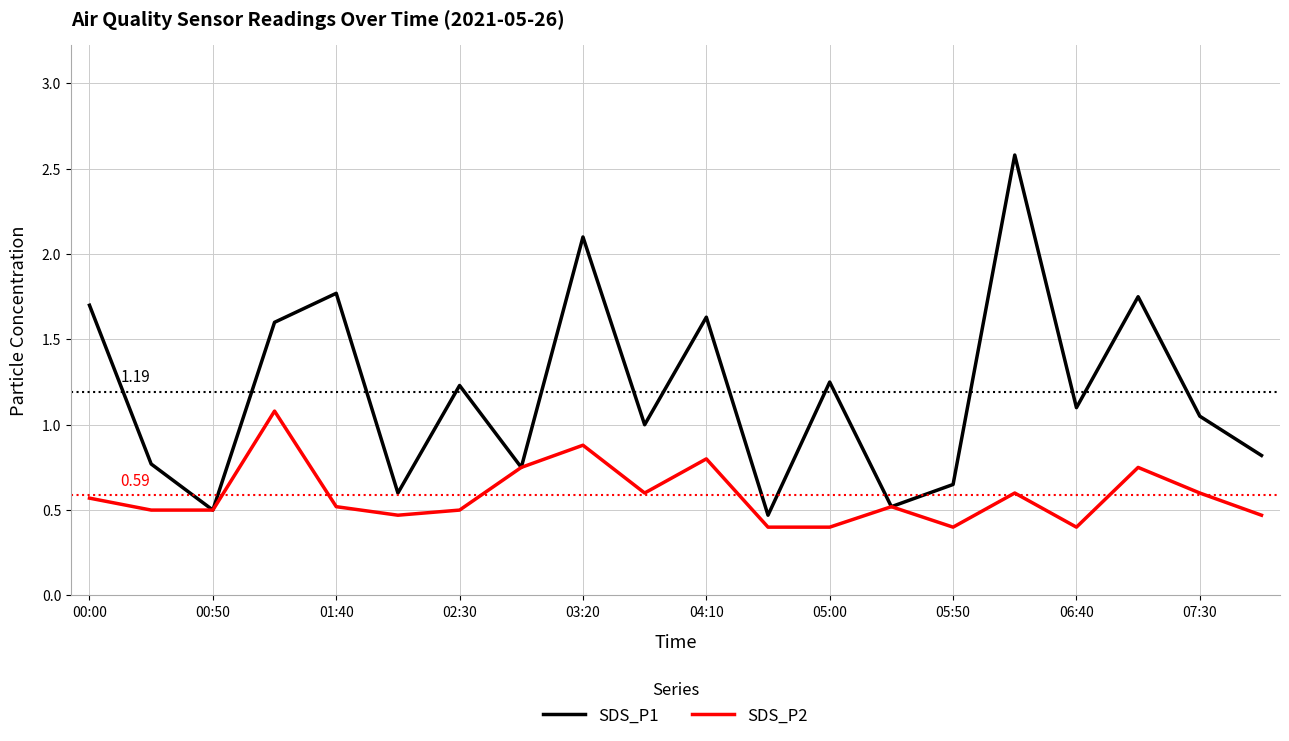

What are all the series names shown in the legend?

SDS_P1, SDS_P2